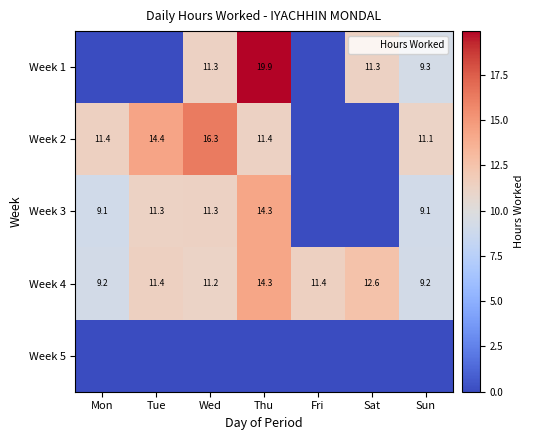

Which series has the widest spread of values?

Week 1